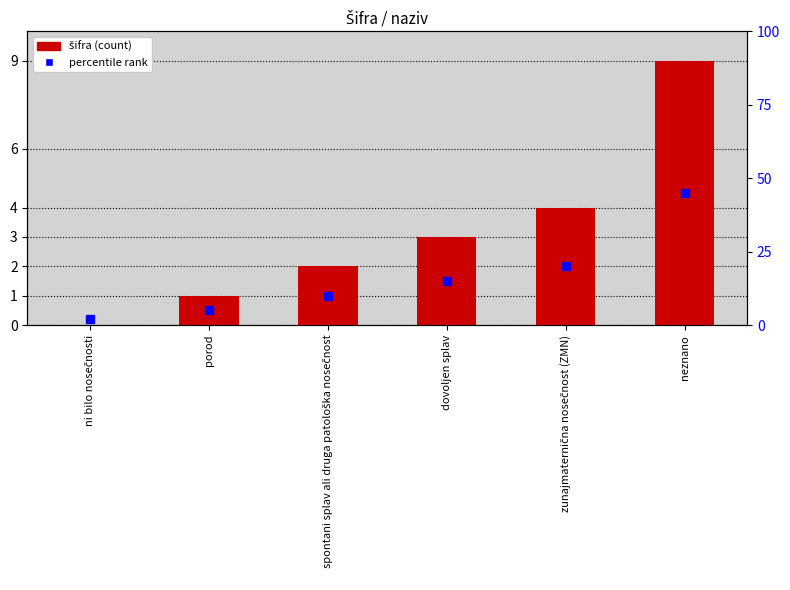

Reading left to right, transcribe all the data shown in this chart.

0	1	2	3	4	9